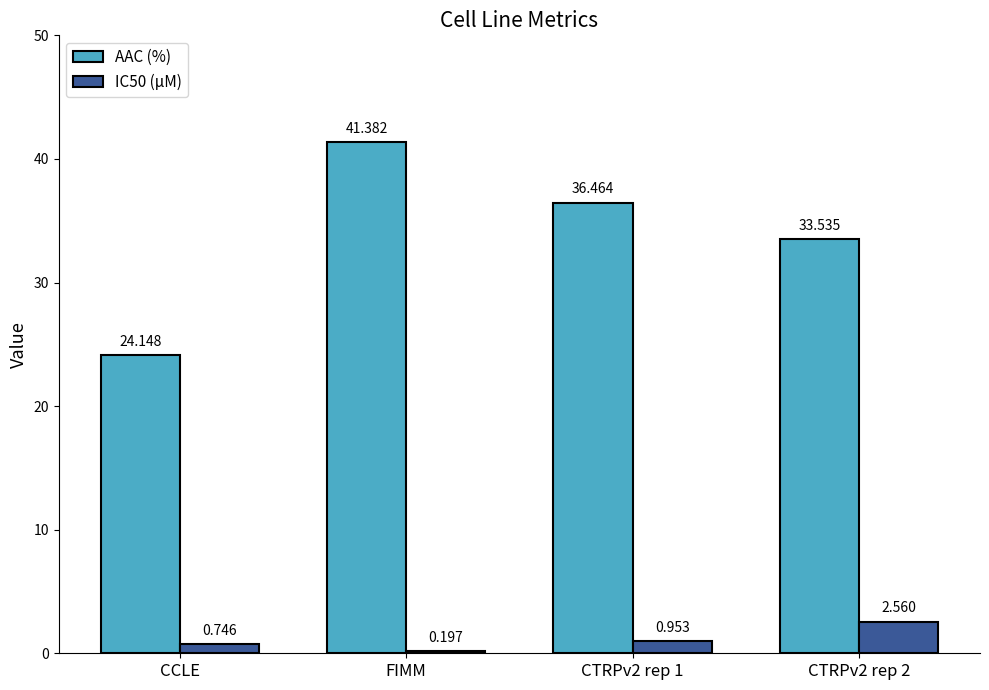

Which series changed the most between FIMM and CTRPv2 rep 2?

AAC (%)